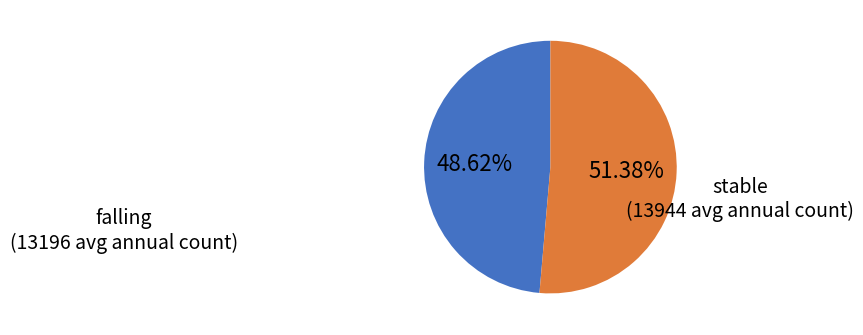

To the nearest percent, what is the average slice percentage?

50%